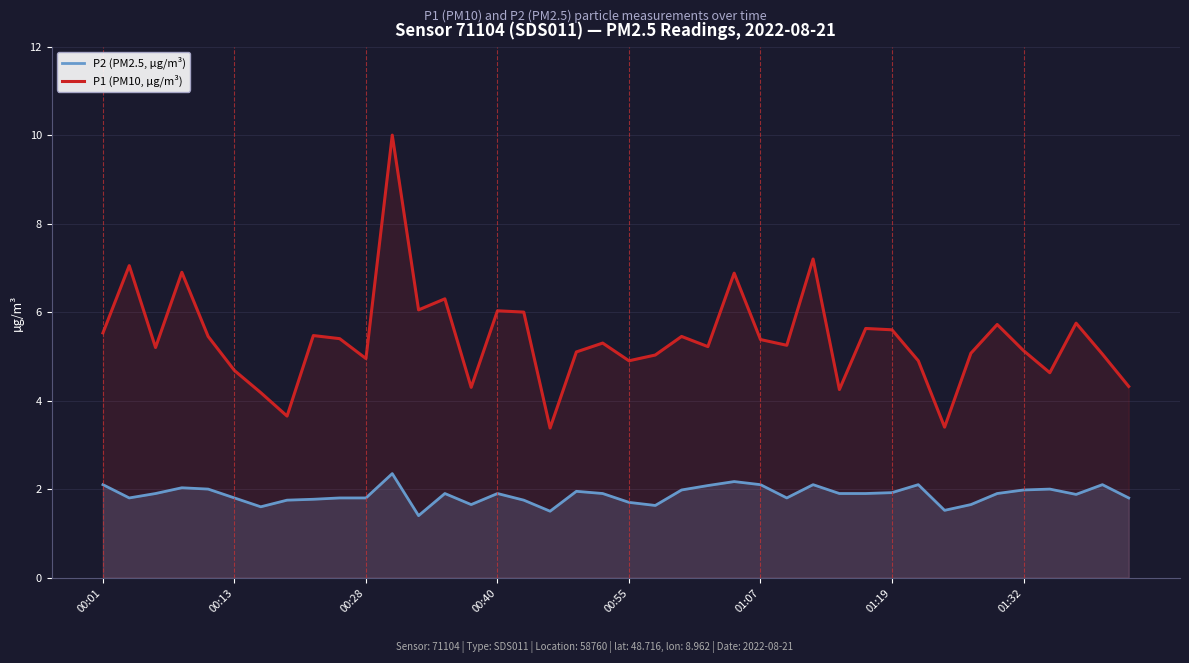

What is the difference between the highest and lowest values at 01:07?

3.3